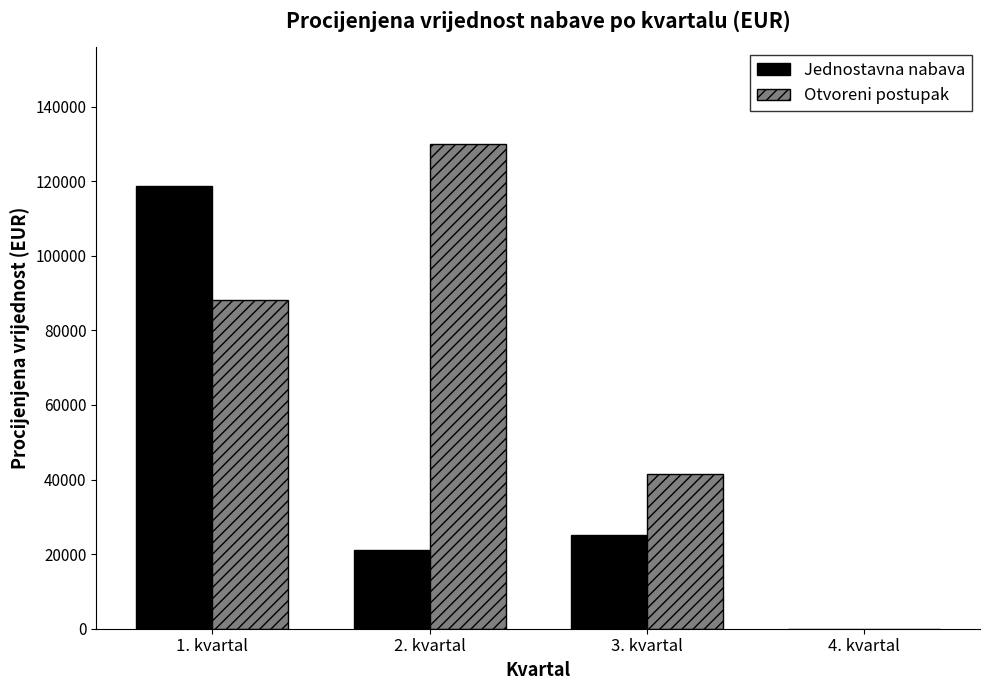

At which category is the sum across all series the highest?

1. kvartal